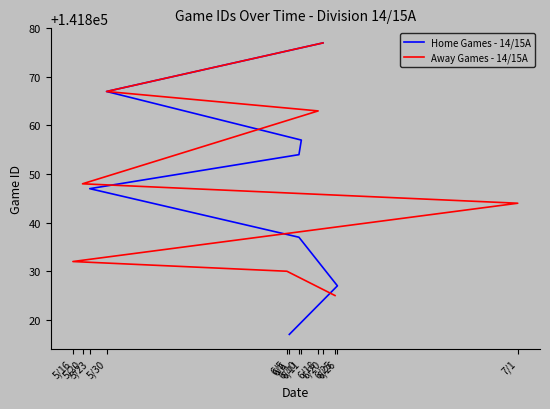

Which has a higher value, 6/10 or 6/20?

6/20